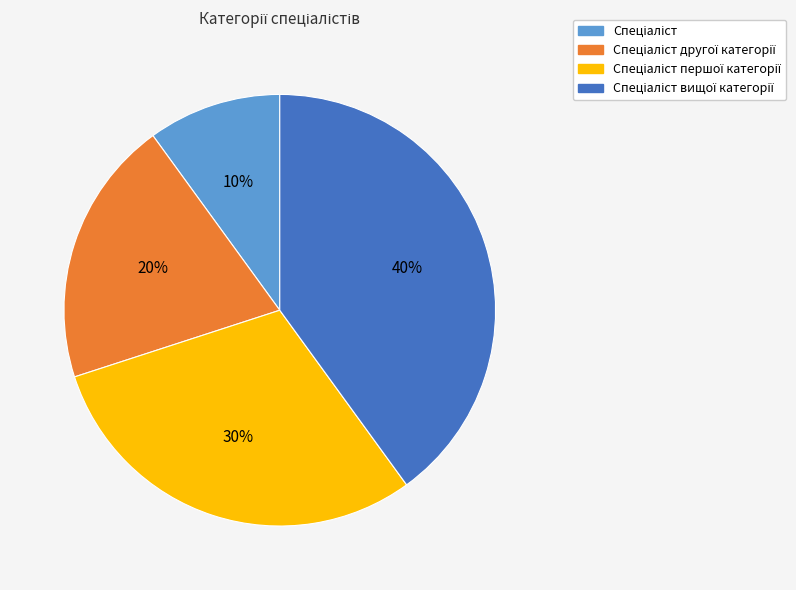

To the nearest percent, what is the average slice percentage?

25%